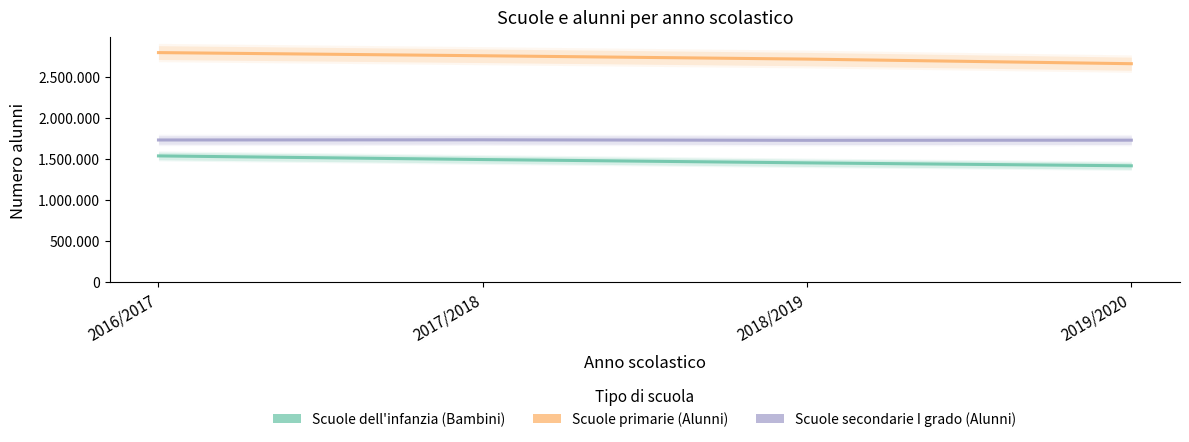

What is the value of the Scuole dell'infanzia (Bambini) point at the 1st from the left?

1535493